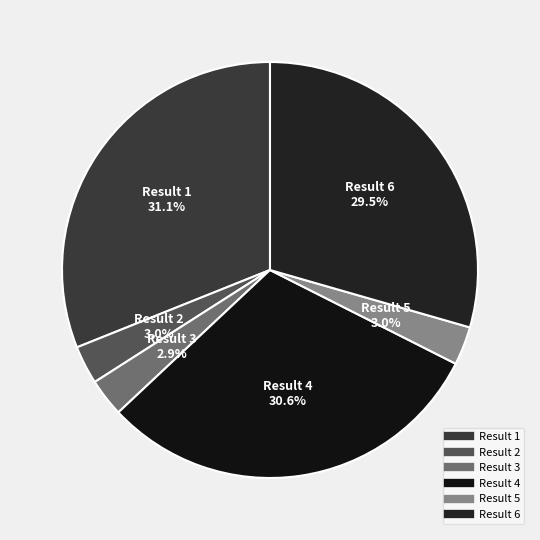

Count the number of slices in the pie.

6